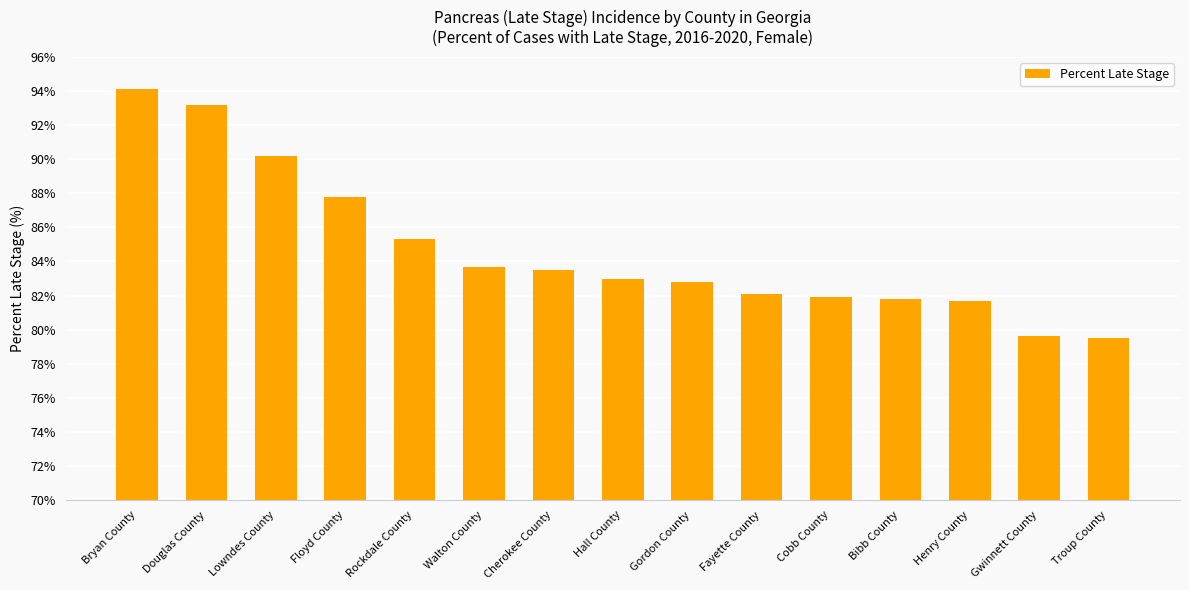

What position from the left is Cherokee County?

7